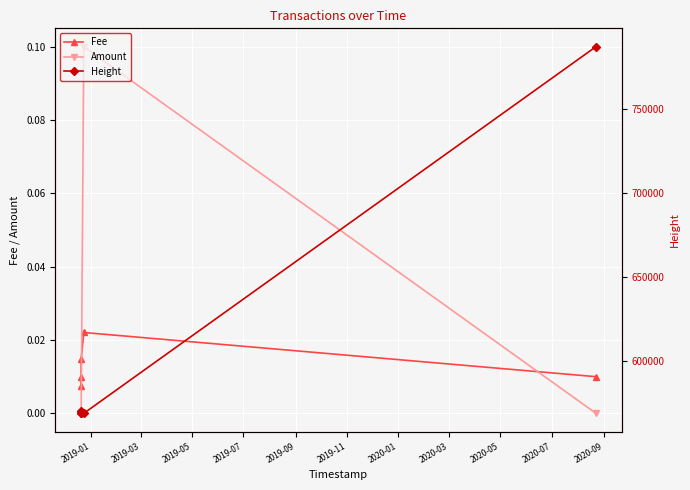

True or false: Amount has more than 2 interior local peaks.

False